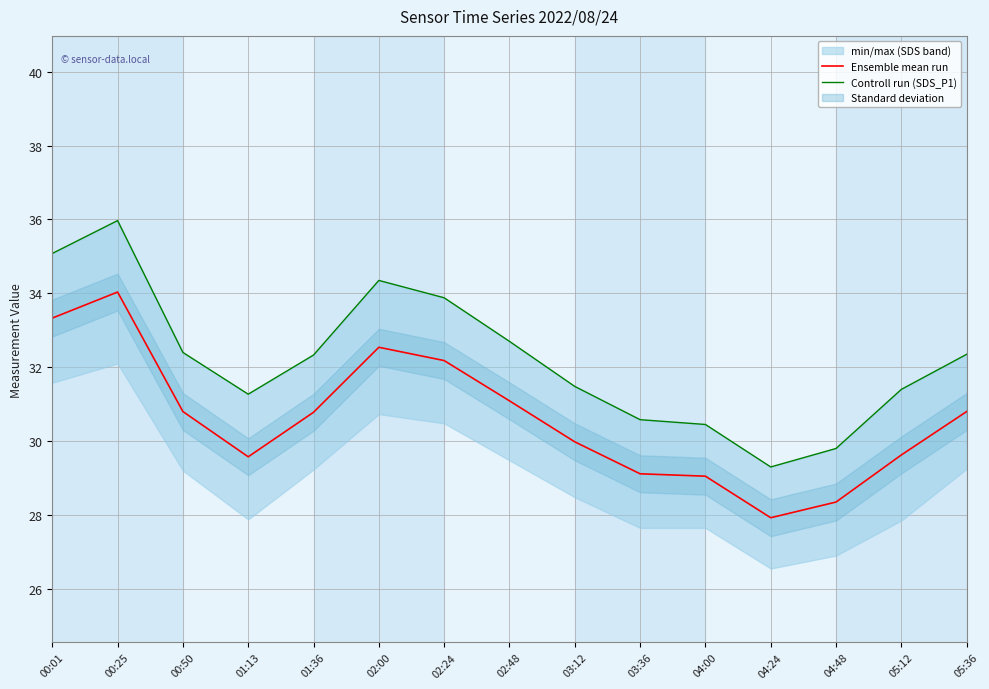

List the series in order of their overall mean, lowest first.

Ensemble mean run, Controll run (SDS_P1)